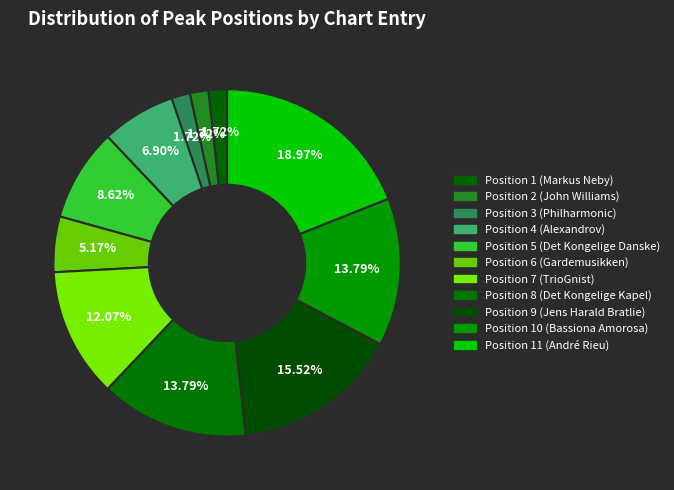

Is there a majority slice in this chart?

No